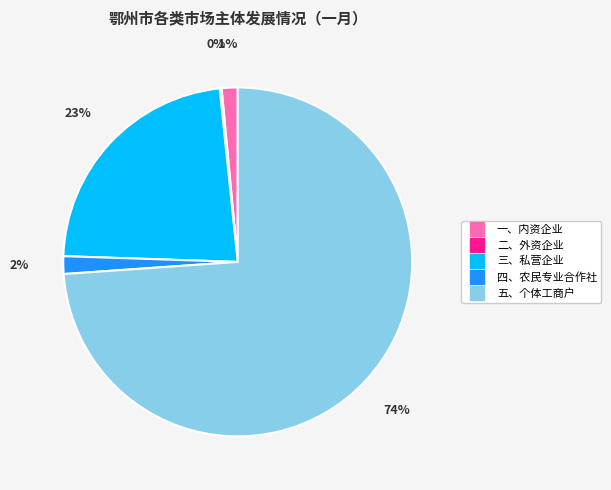

To the nearest percent, what is the average slice percentage?

20%